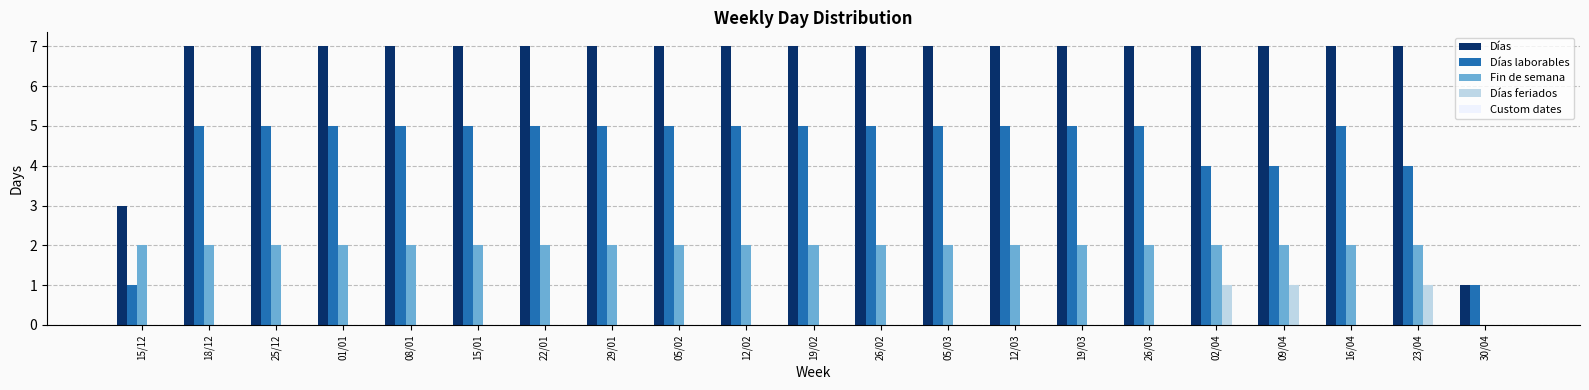

The Días series shows 2 at 05/02. True or false?

False